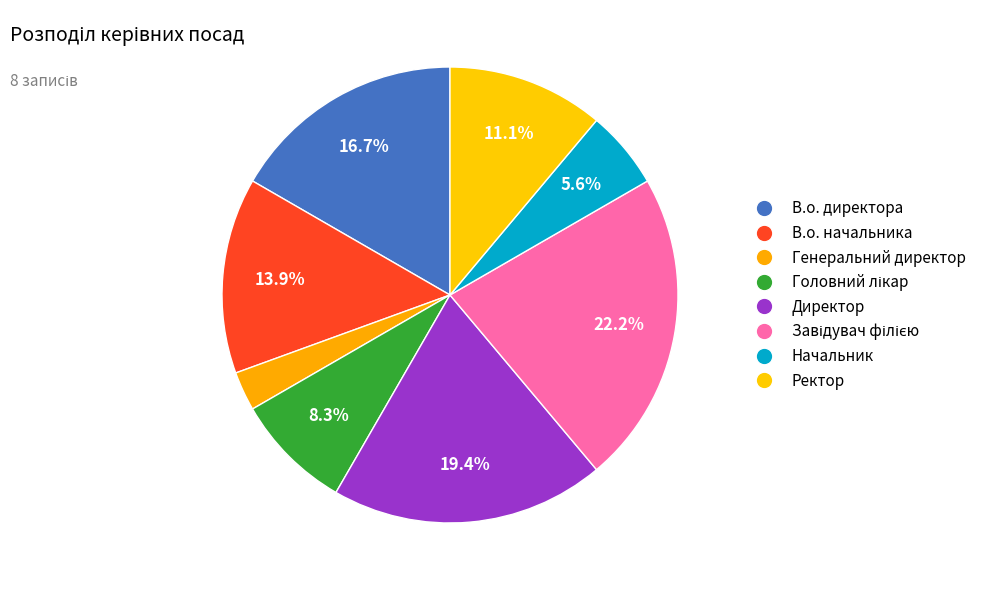

To the nearest percent, what percentage of the pie is В.о. директора?

17%